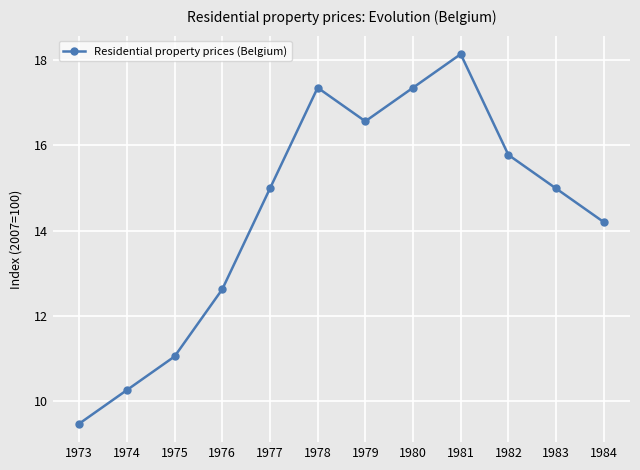

Reading left to right, extract all data points from this chart.

1973=9.5	1974=10.3	1975=11.0	1976=12.6	1977=15.0	1978=17.4	1979=16.6	1980=17.4	1981=18.1	1982=15.8	1983=15.0	1984=14.2